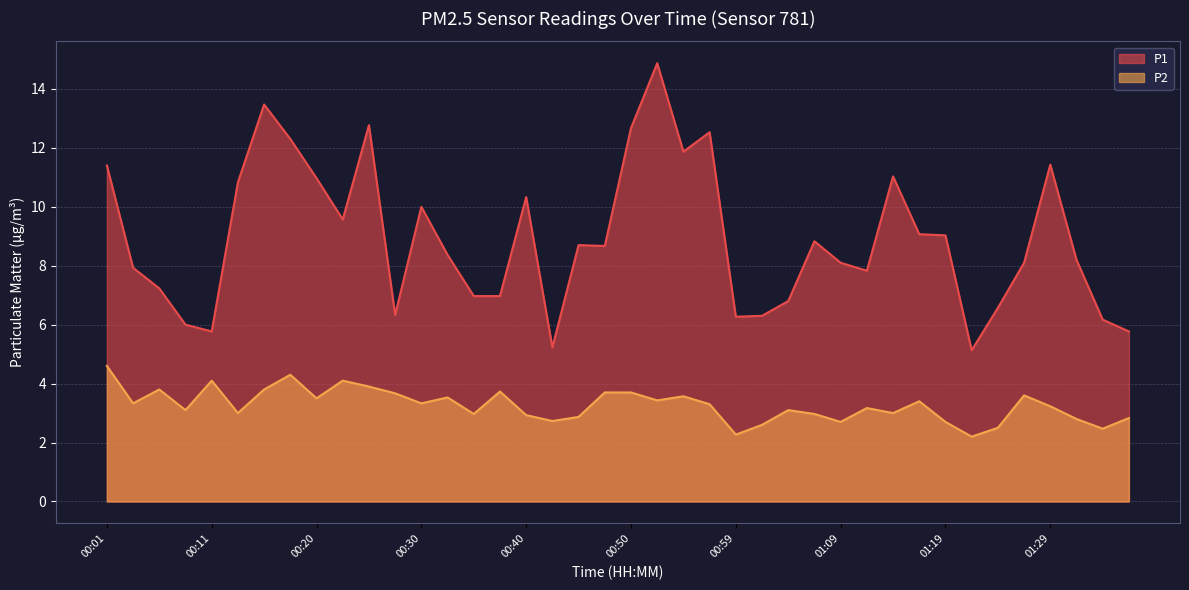

True or false: P2 and P1 intersect in this chart.

False